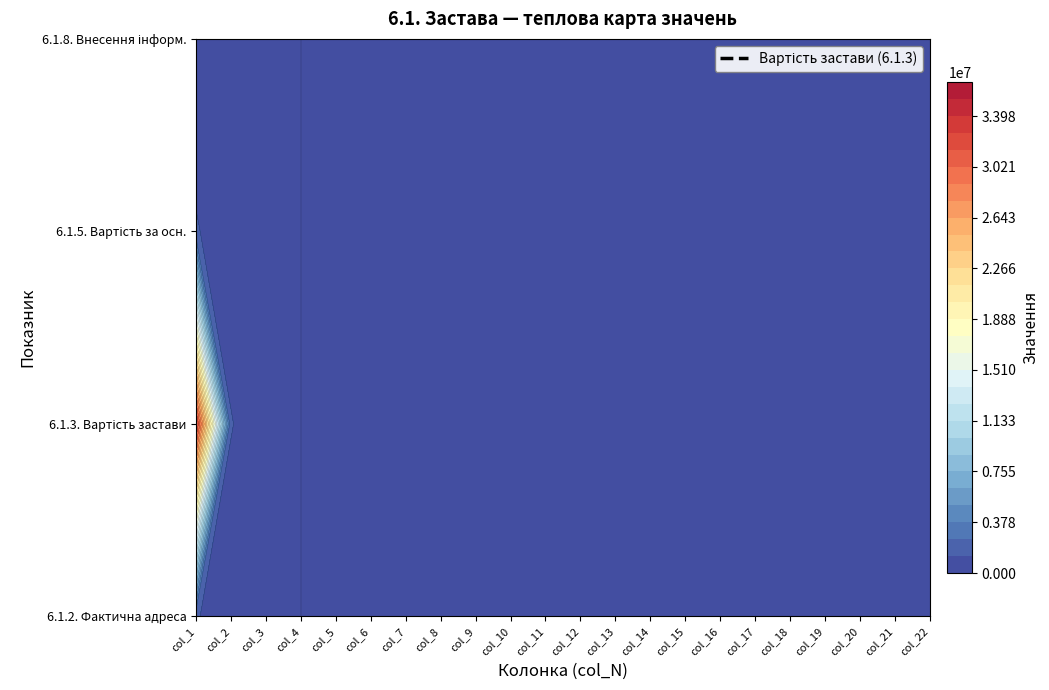

Is the value of 6.1.2. Фактична адреса місцезнаходження at 6 greater than the value of 6.1.3. Вартість застави на дату укладан at 8?

No